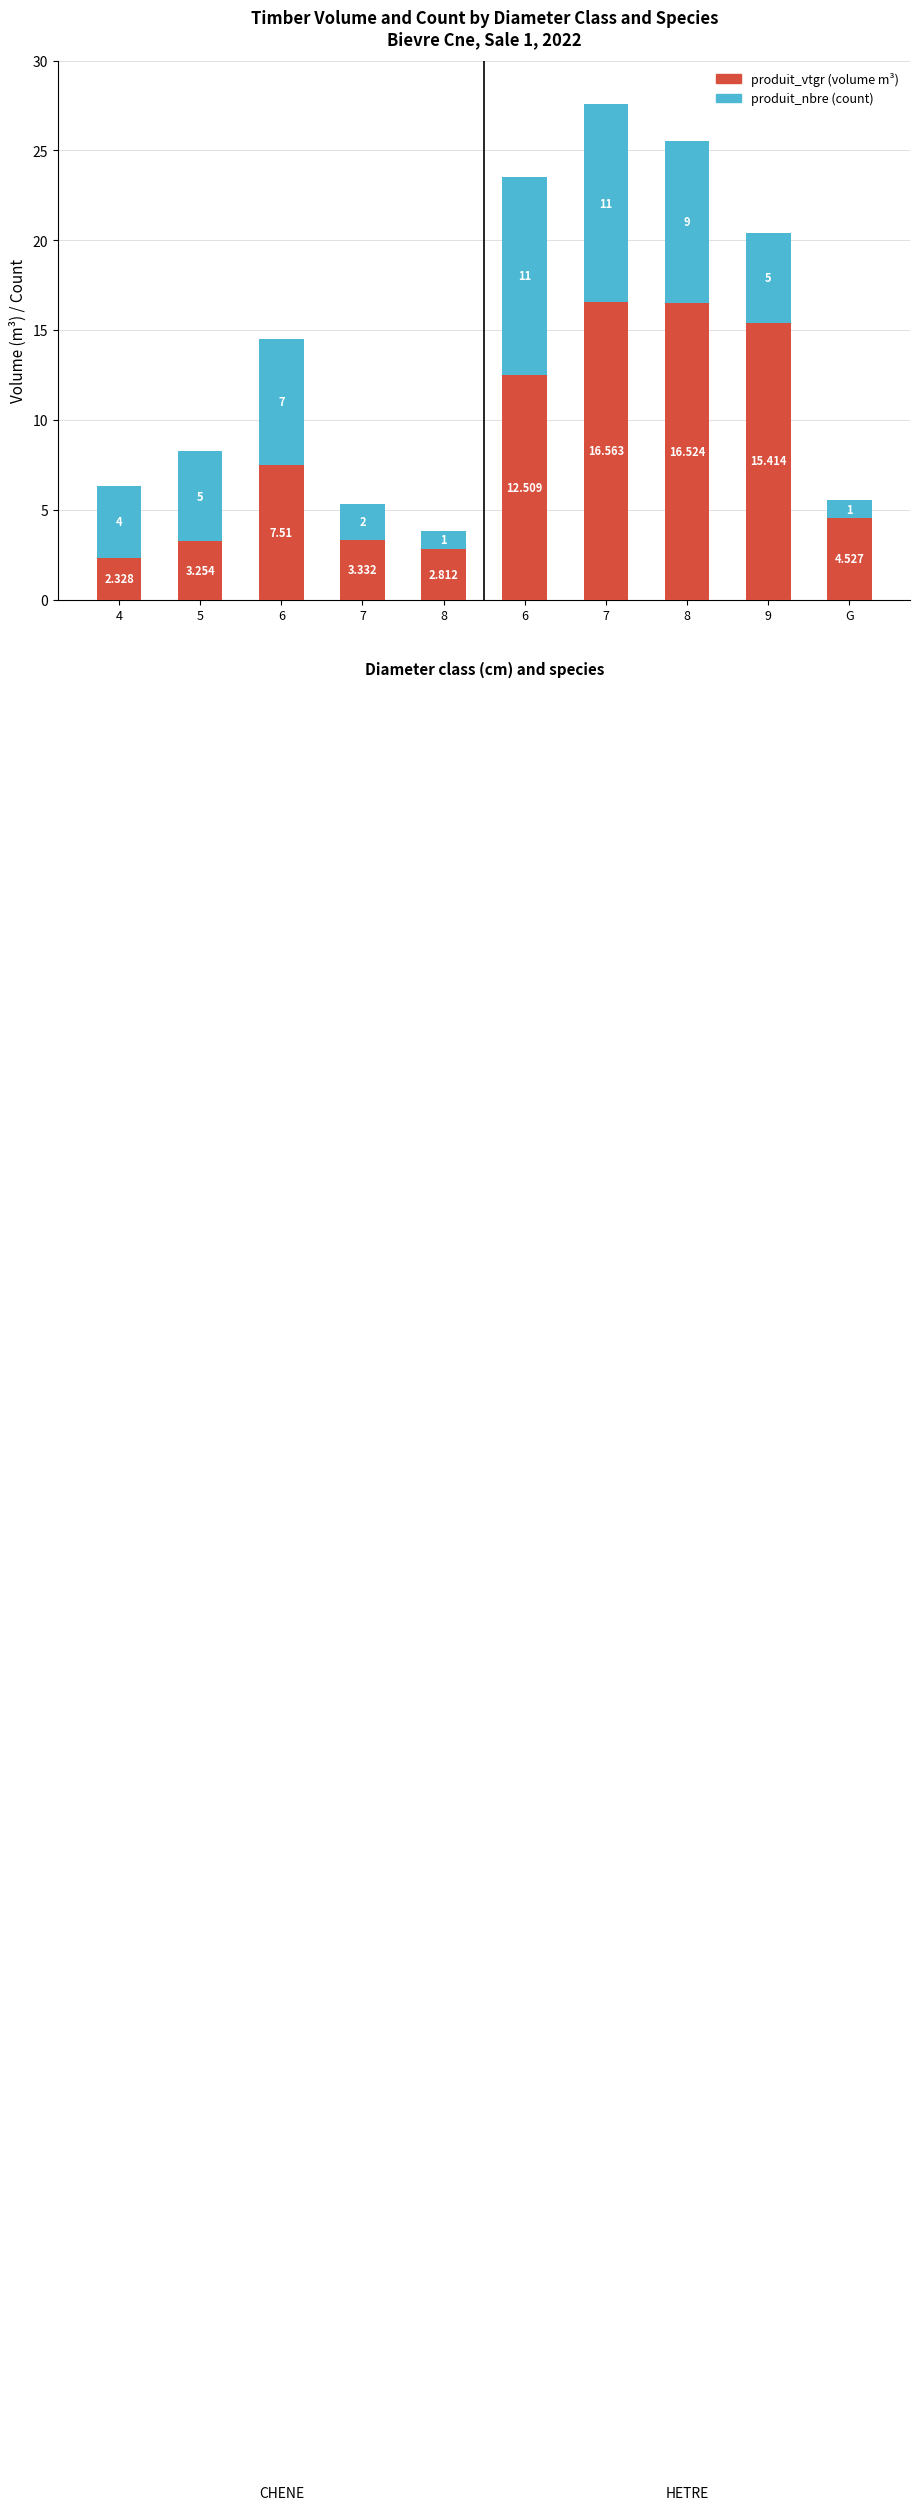

What is the approximate value of produit_vtgr (volume m³) at 9?

15.4